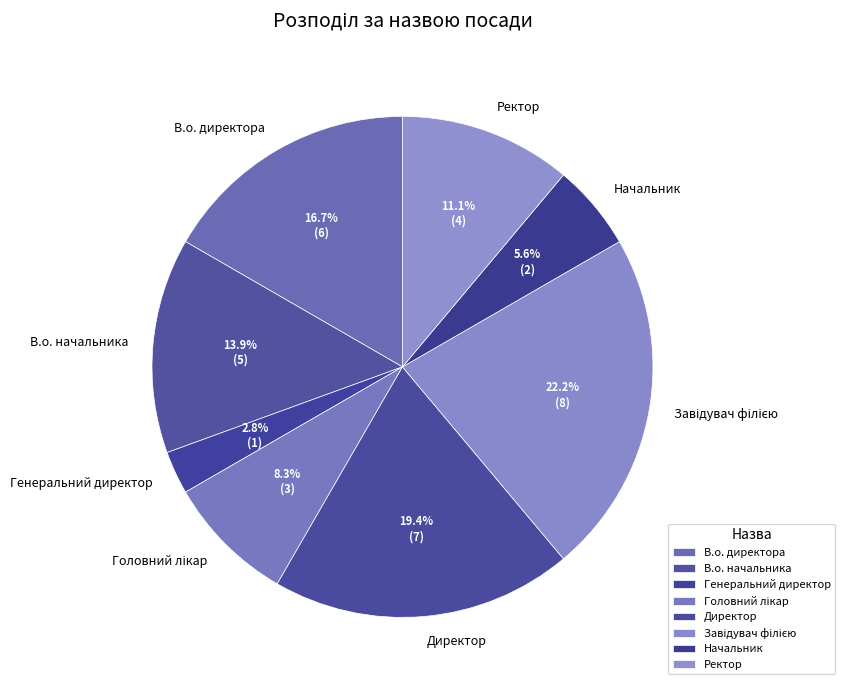

Does any single category account for the majority?

No